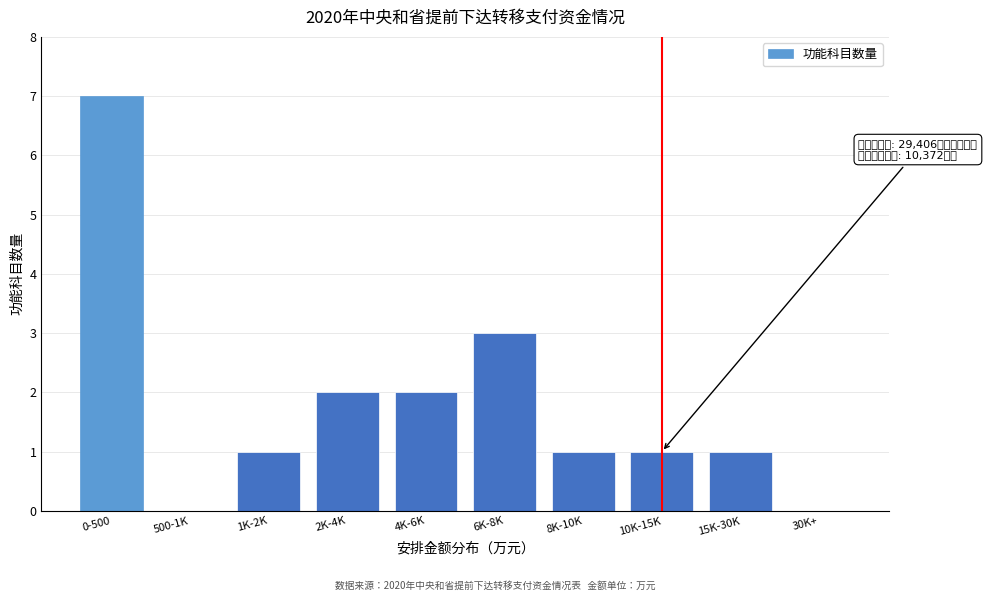

Reading left to right, what are all the values shown in this chart?

0-500=7	500-1K=0	1K-2K=1	2K-4K=2	4K-6K=2	6K-8K=3	8K-10K=1	10K-15K=1	15K-30K=1	30K+=0